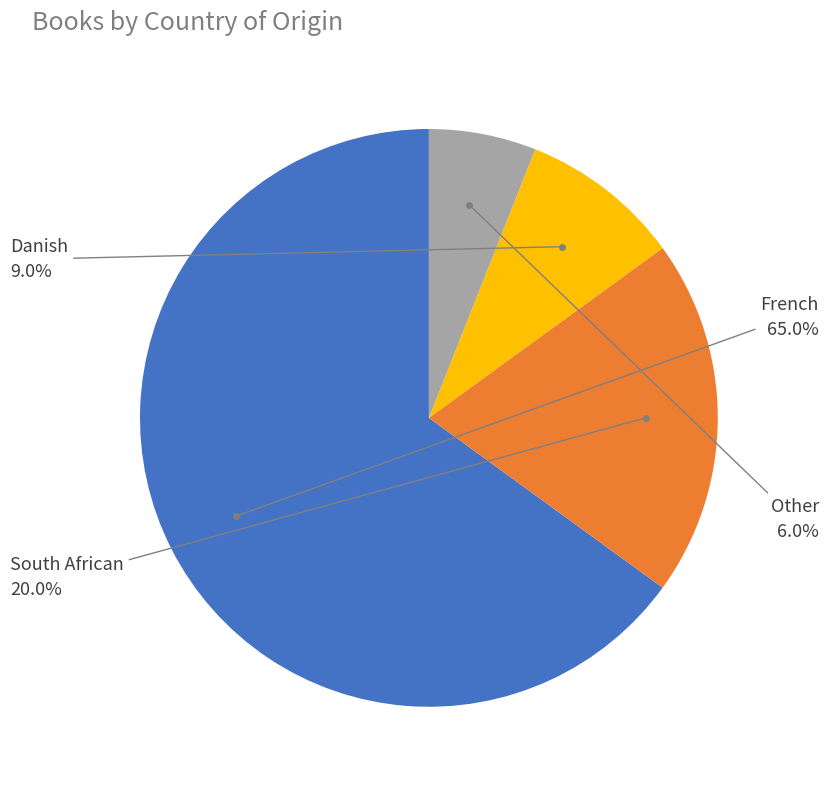

Does any single category account for the majority?

Yes